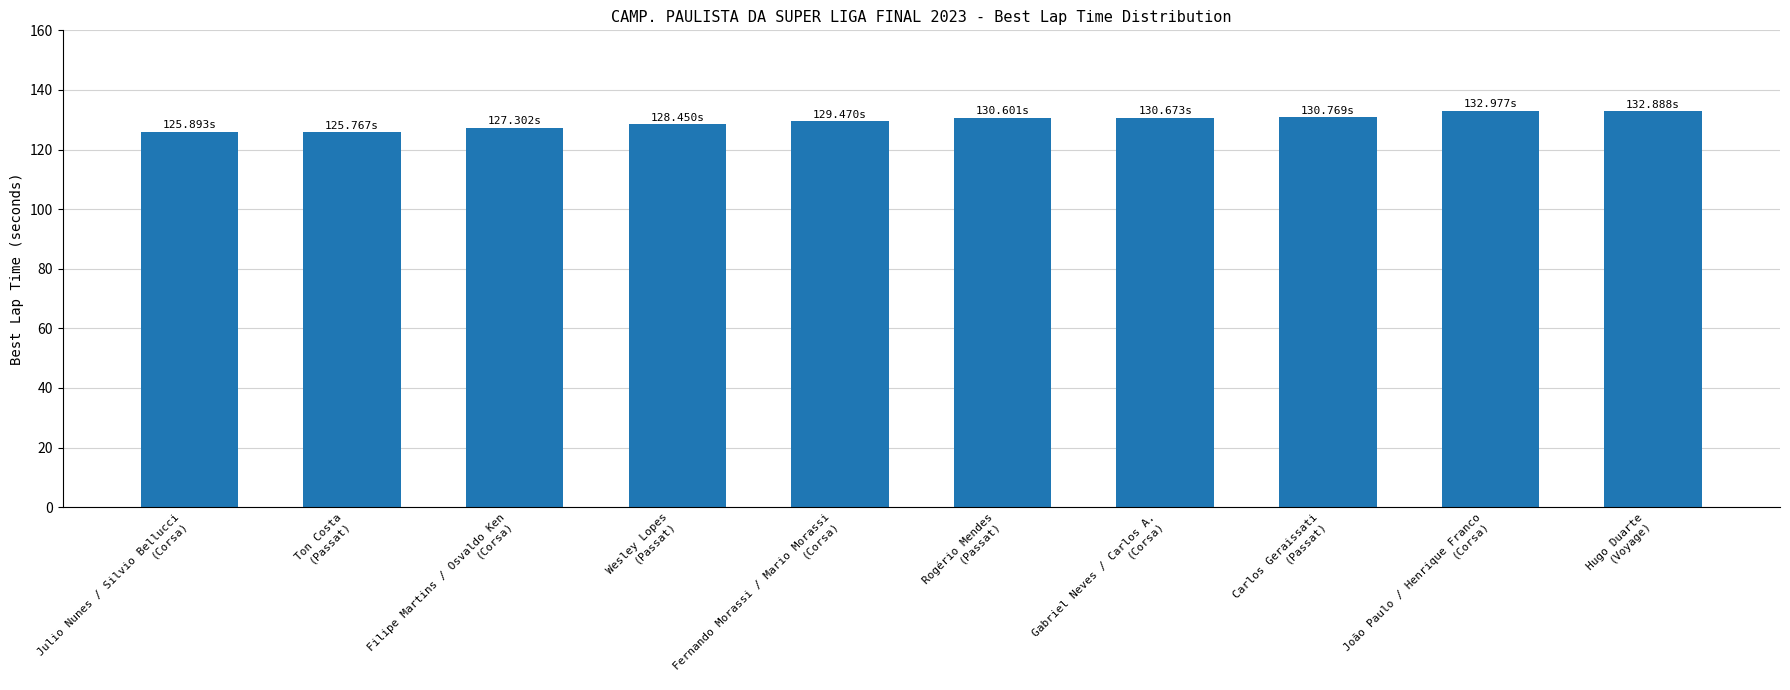

What is the average value?

129.5